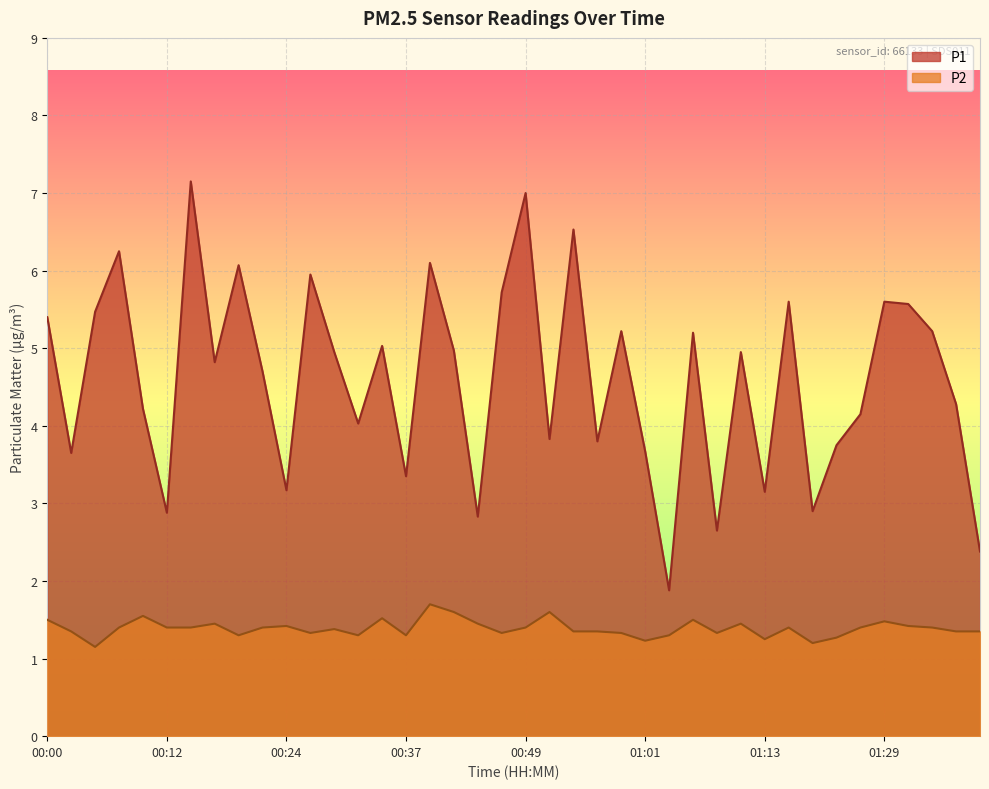

True or false: P1 and P2 cross at least once.

False